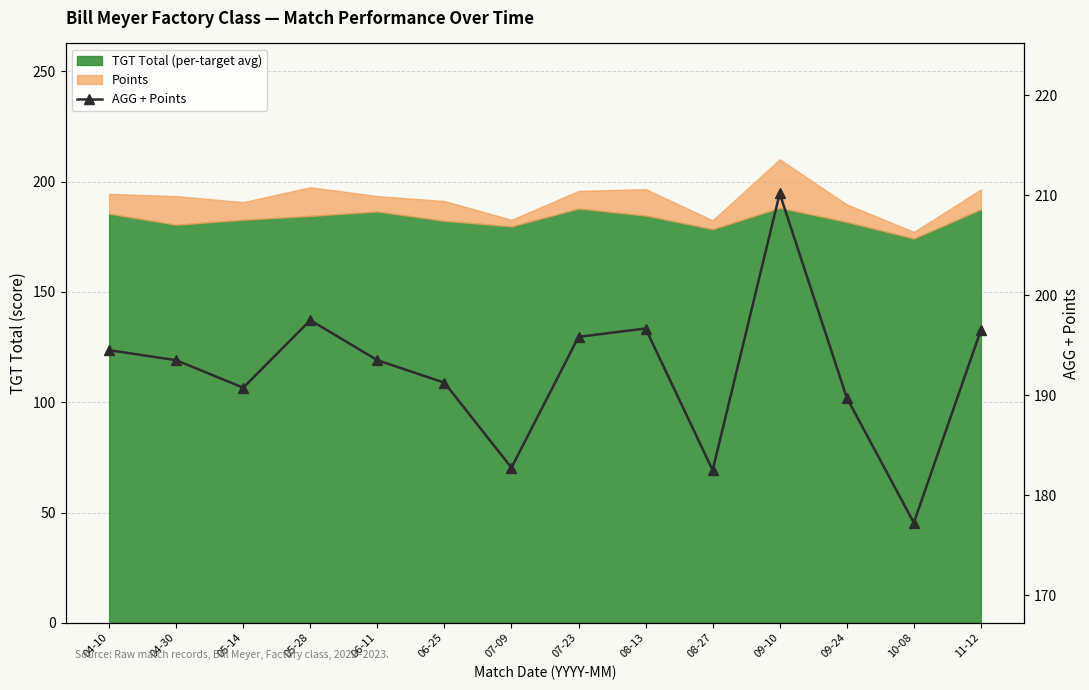

Where is the first local minimum?

05-14